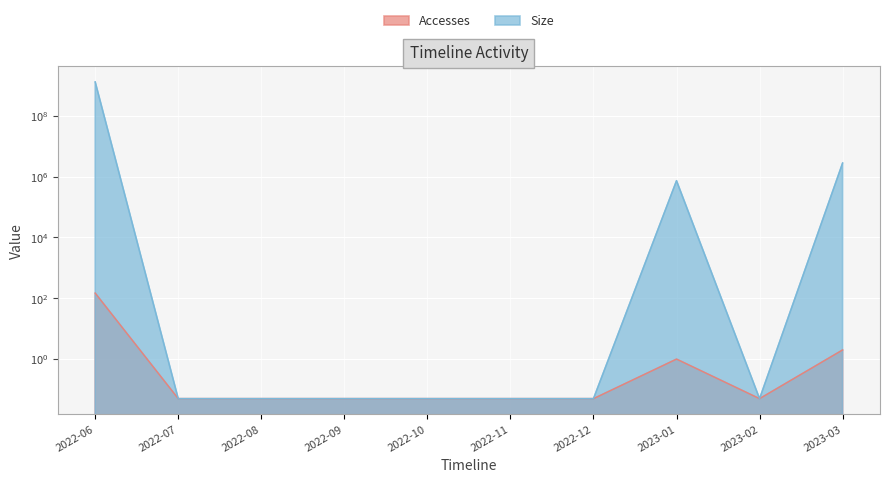

What is the highest value of the Accesses series?

148.0